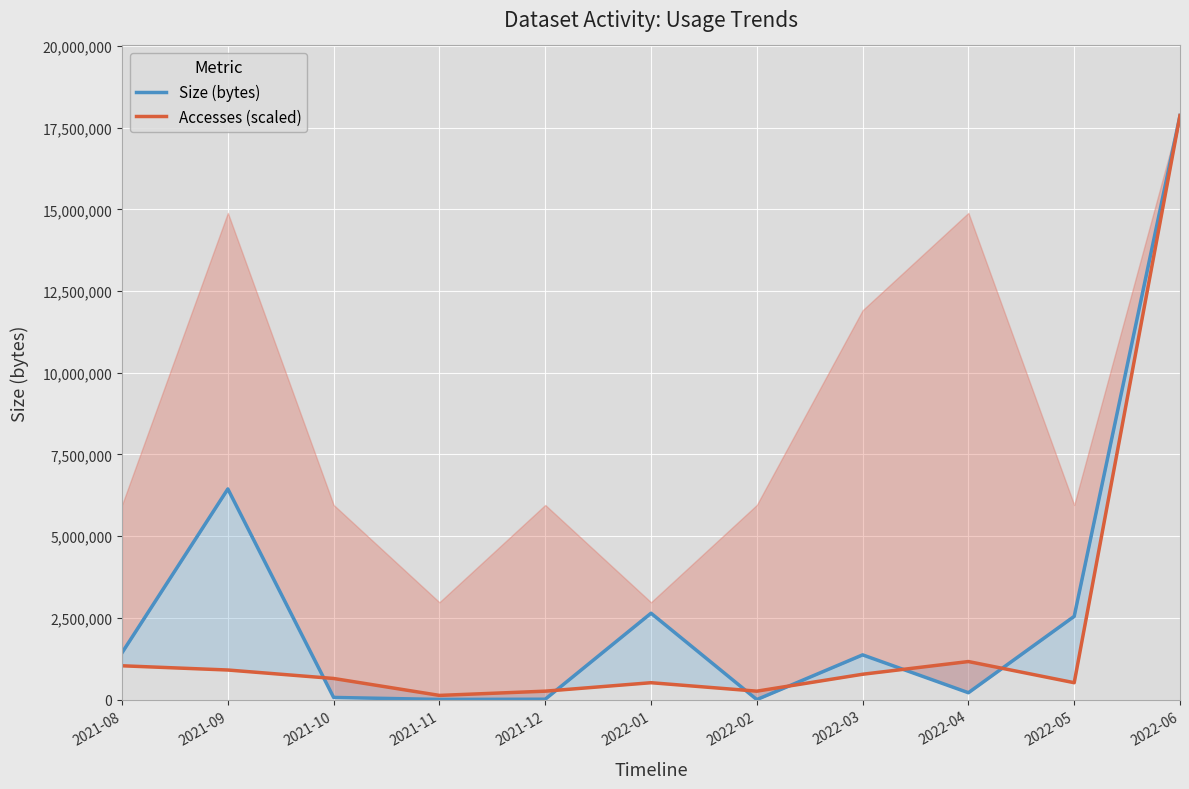

List the labels in order of Size (bytes) value, largest first.

2022-06, 2021-09, 2022-01, 2022-05, 2021-08, 2022-03, 2022-04, 2021-10, 2021-12, 2021-11, 2022-02